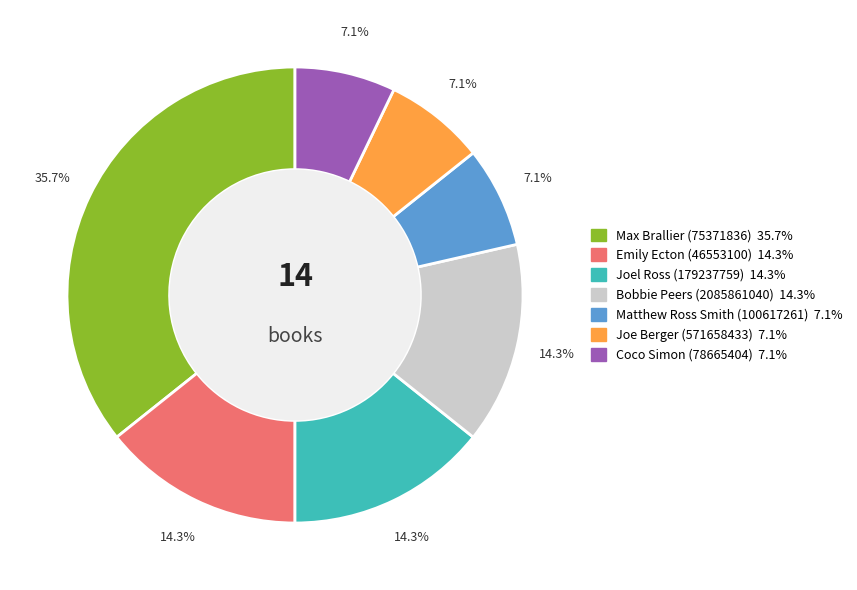

Between Bobbie Peers (2085861040) and Max Brallier (75371836), which is larger?

Max Brallier (75371836)